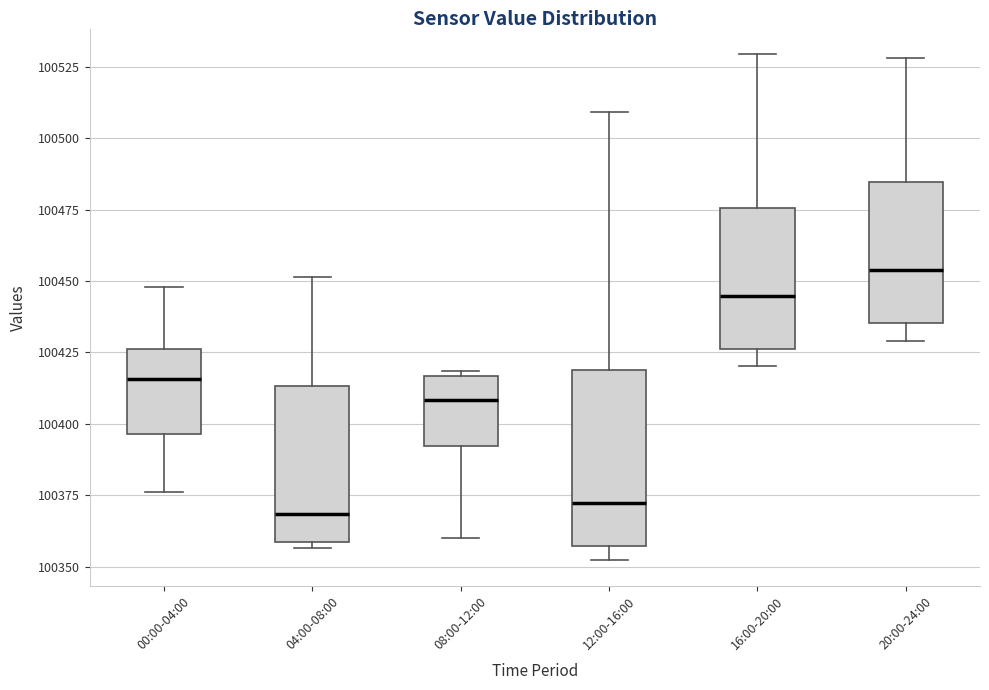

Reading left to right, read every box against the y-axis: the position of its median line, the range the box covers, and the ends of its whiskers. The values are not printed on the chart, so give them approximately, as read against the axis.

00:00-04:00: median 100415, box 100395 to 100425, whiskers 100375 to 100450
04:00-08:00: median 100370, box 100360 to 100415, whiskers 100355 to 100450
08:00-12:00: median 100410, box 100390 to 100415, whiskers 100360 to 100420
12:00-16:00: median 100370, box 100355 to 100420, whiskers 100350 to 100510
16:00-20:00: median 100445, box 100425 to 100475, whiskers 100420 to 100530
20:00-24:00: median 100455, box 100435 to 100485, whiskers 100430 to 100530